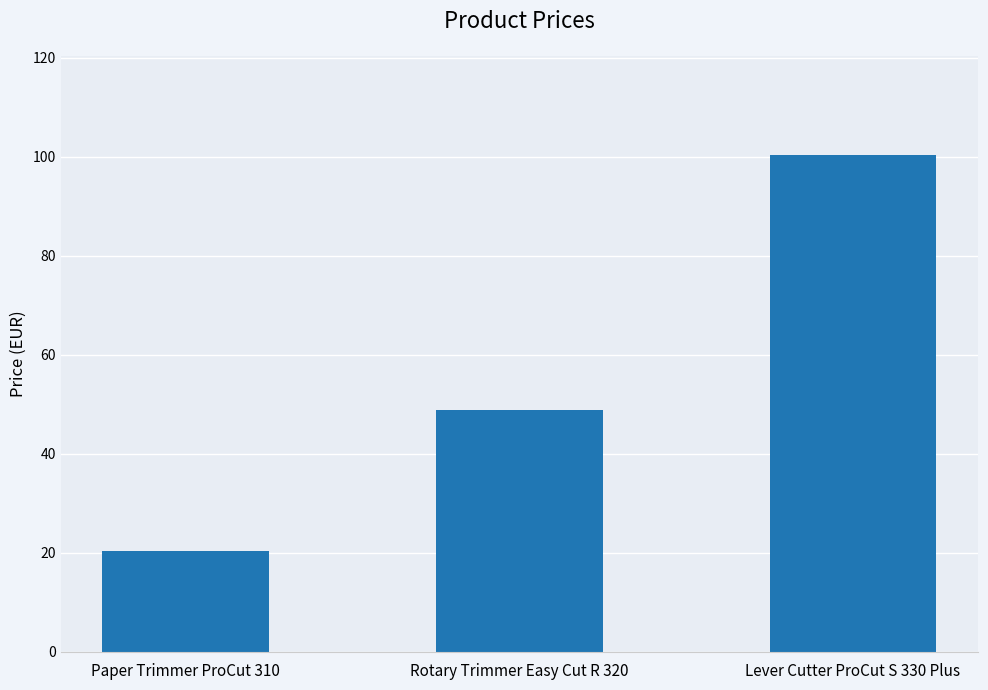

What is the sum of all values?

169.5